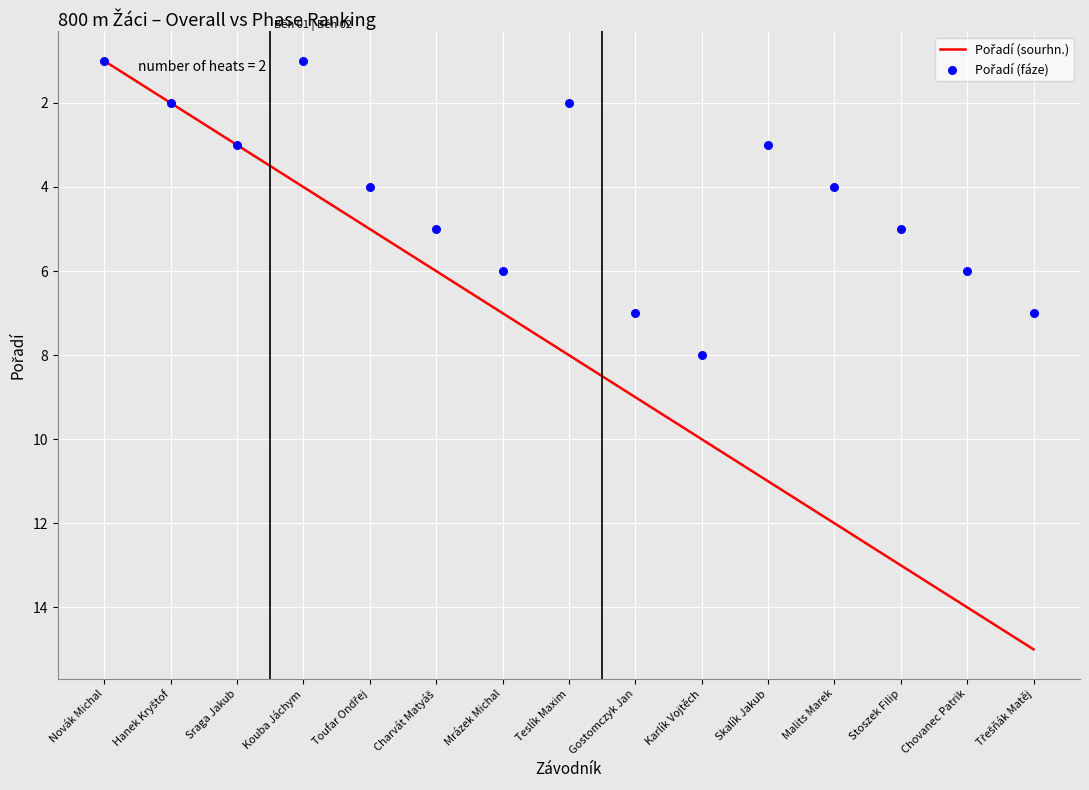

At which category is the sum across all series the highest?

Třešňák Matěj